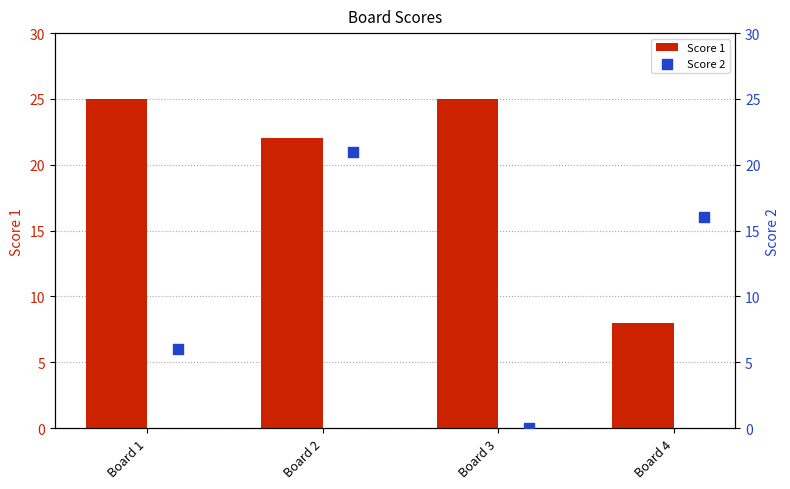

Which series has the largest total across all categories?

Score 1